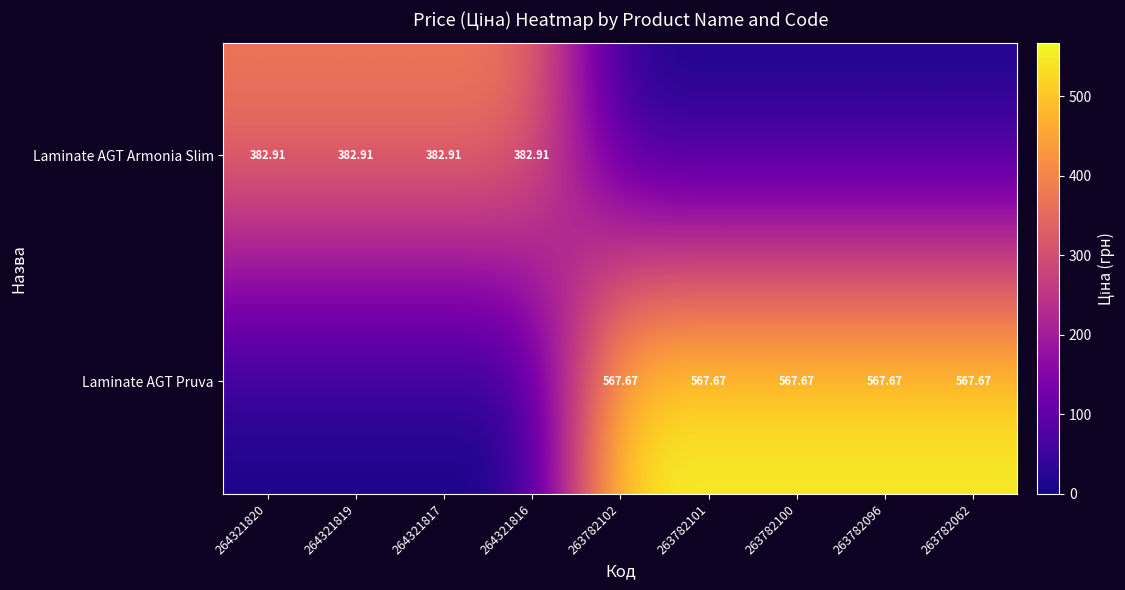

Which series has the widest spread of values?

Laminate AGT Pruva